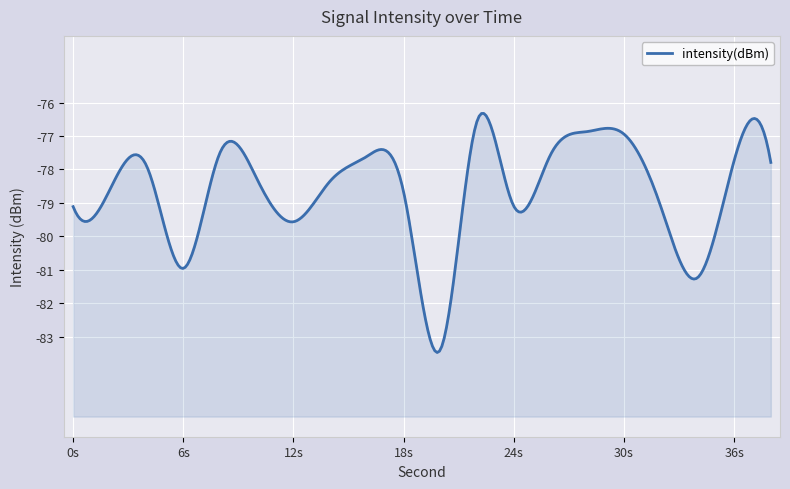

How many lines are shown in the chart?

1